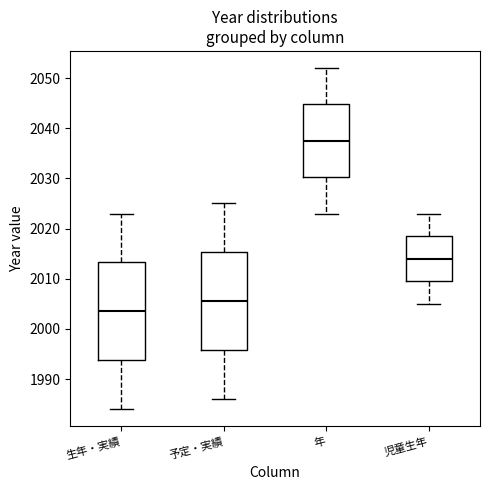

Reading left to right, read every box against the y-axis: the position of its median line, the range the box covers, and the ends of its whiskers. The values are not printed on the chart, so give them approximately, as read against the axis.

生年・実績: median 2004, box 1994 to 2013, whiskers 1984 to 2023
予定・実績: median 2006, box 1996 to 2015, whiskers 1986 to 2025
年: median 2038, box 2030 to 2045, whiskers 2023 to 2052
児童生年: median 2014, box 2010 to 2019, whiskers 2005 to 2023